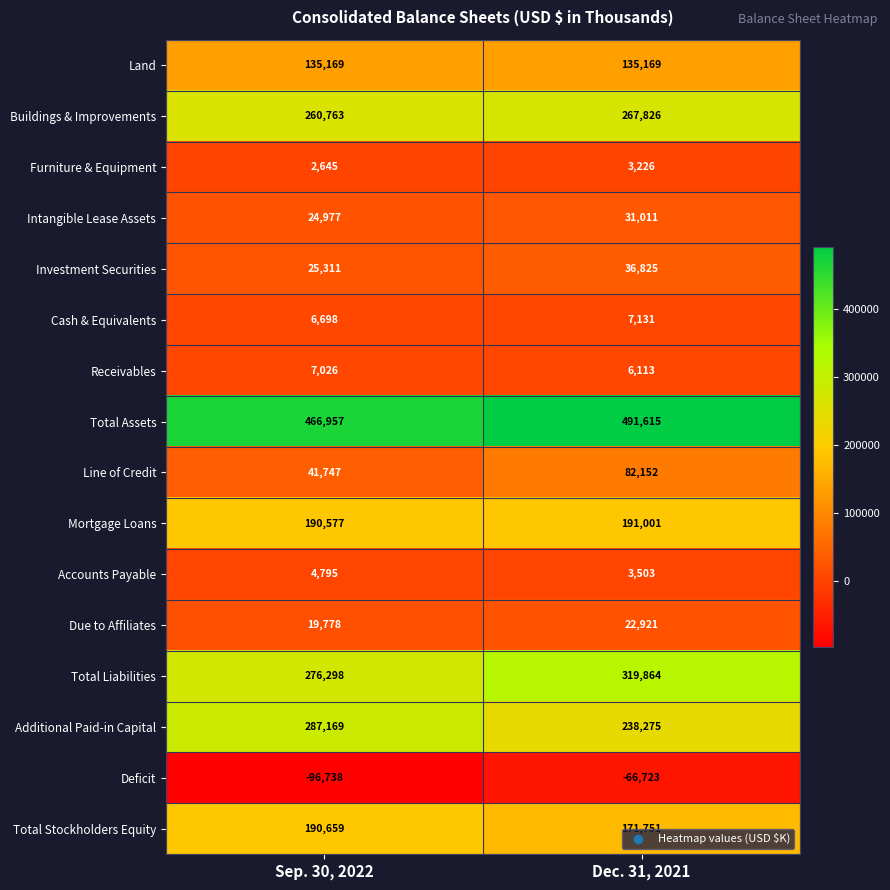

Which series has the largest total across all categories?

Total Assets